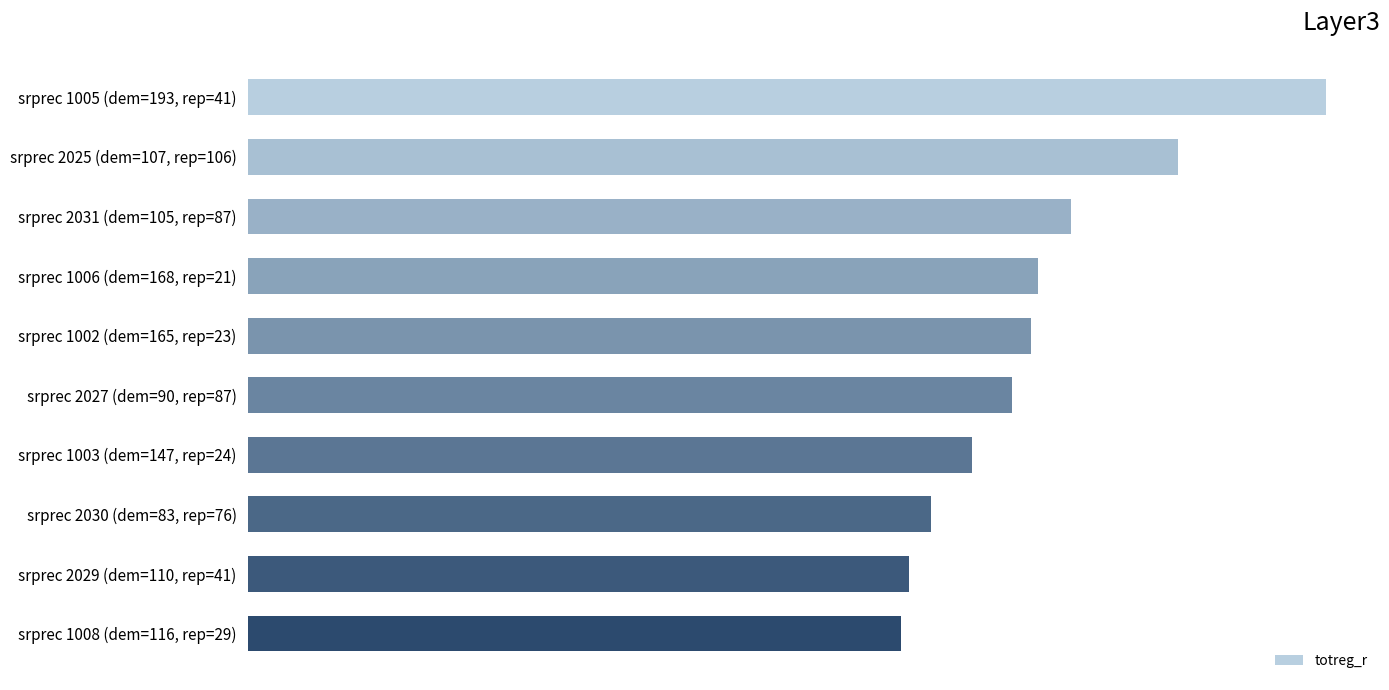

Does the chart contain any negative values?

No